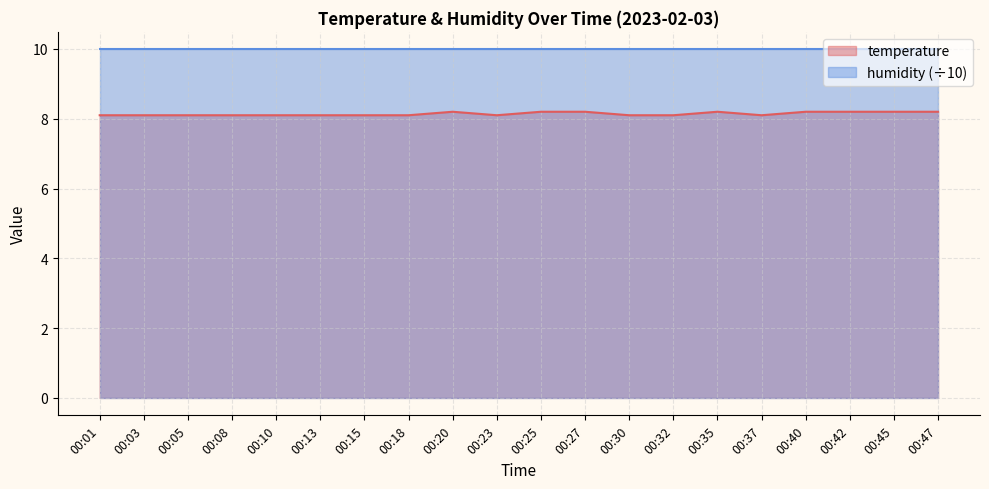

How many points are higher than both their immediate neighbors (excluding endpoints)?

2